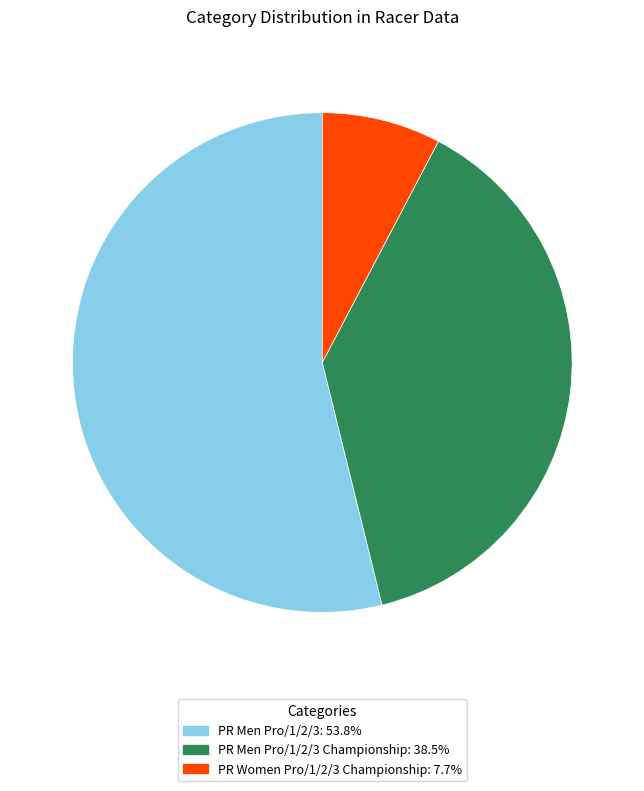

Is there a majority slice in this chart?

Yes